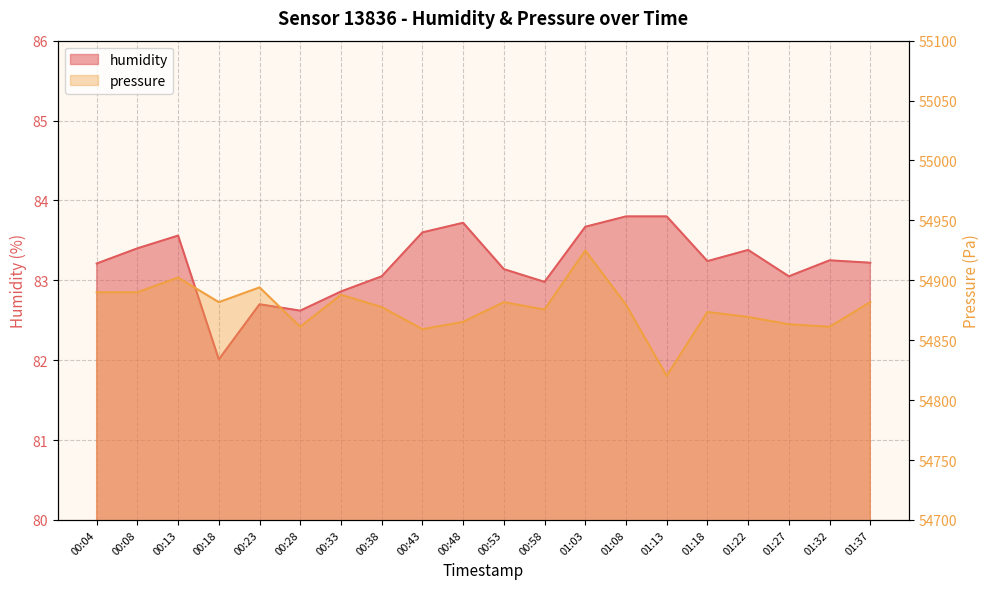

True or false: humidity has more than 2 interior local peaks.

True